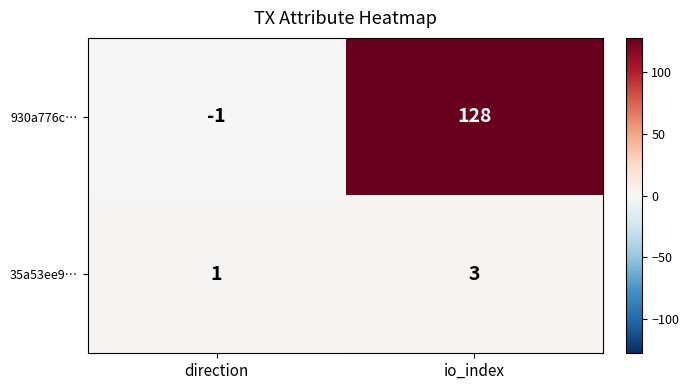

Rank the series by their maximum value, from lowest to highest.

35a53ee9…, 930a776c…